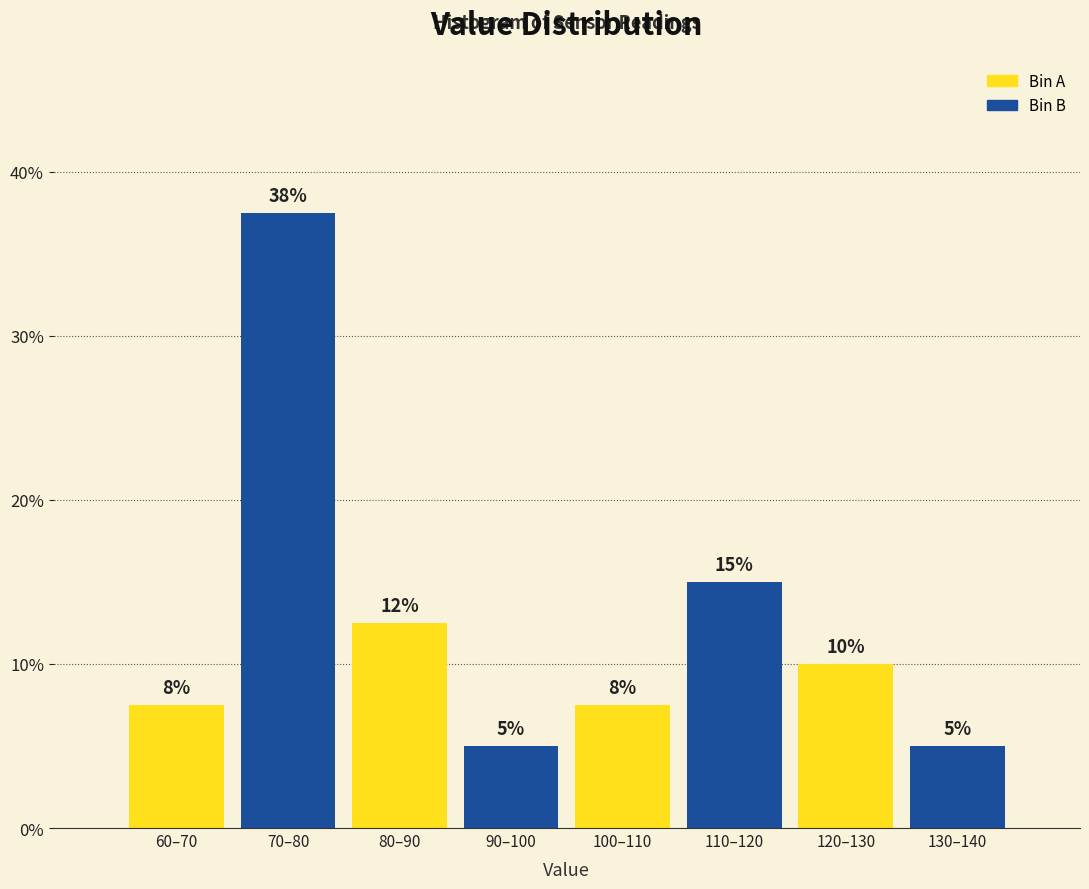

What is the ratio of the value at 90–100 to the value at 120–130?

0.5